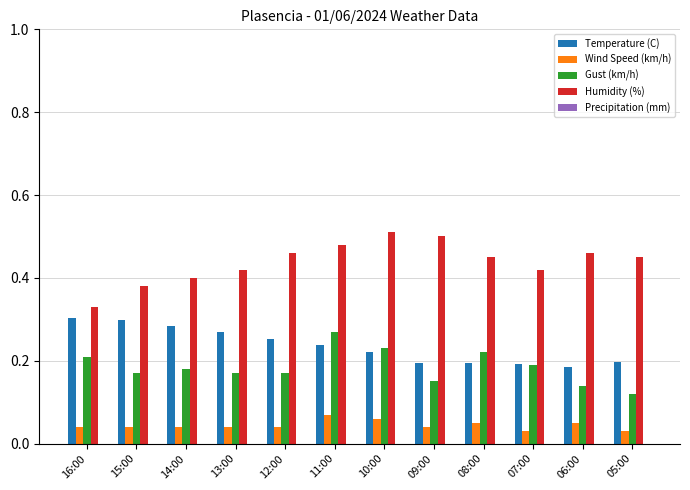

What is the sum of all Humidity (%) values?

5.3